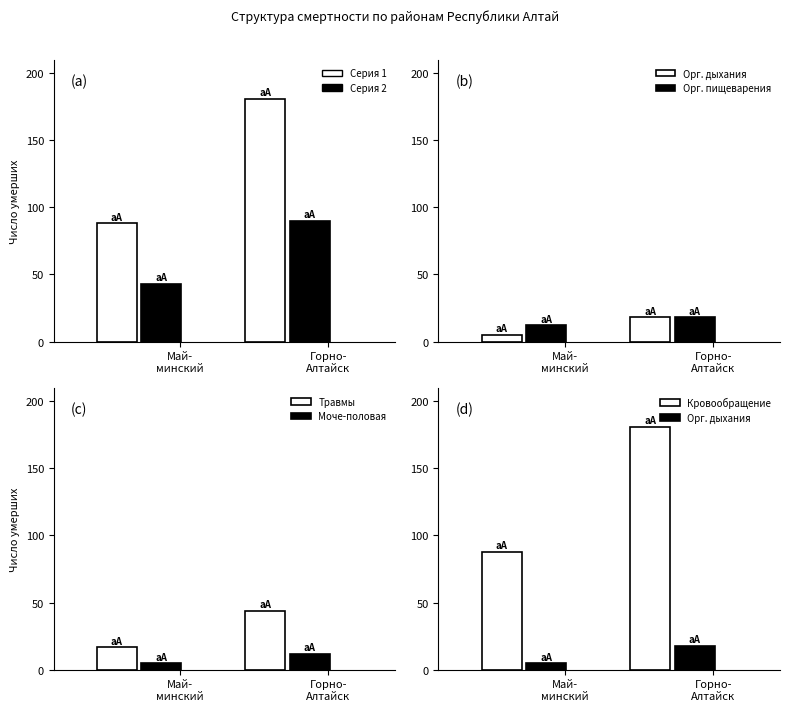

Which series has the largest range (max minus min)?

Кровообращение